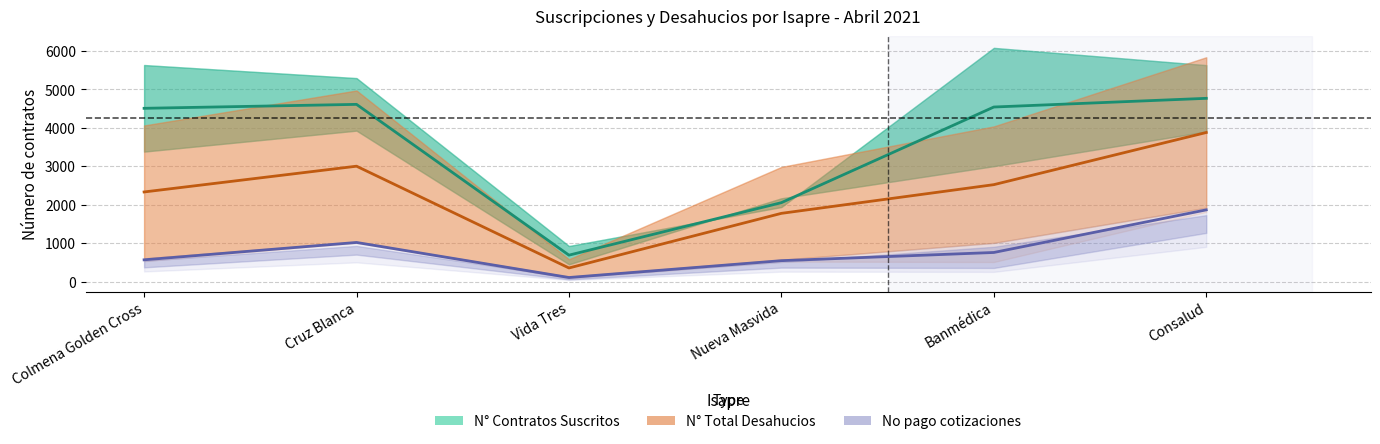

True or false: N° Total Desahucios and N° Contratos Suscritos cross at least once.

False